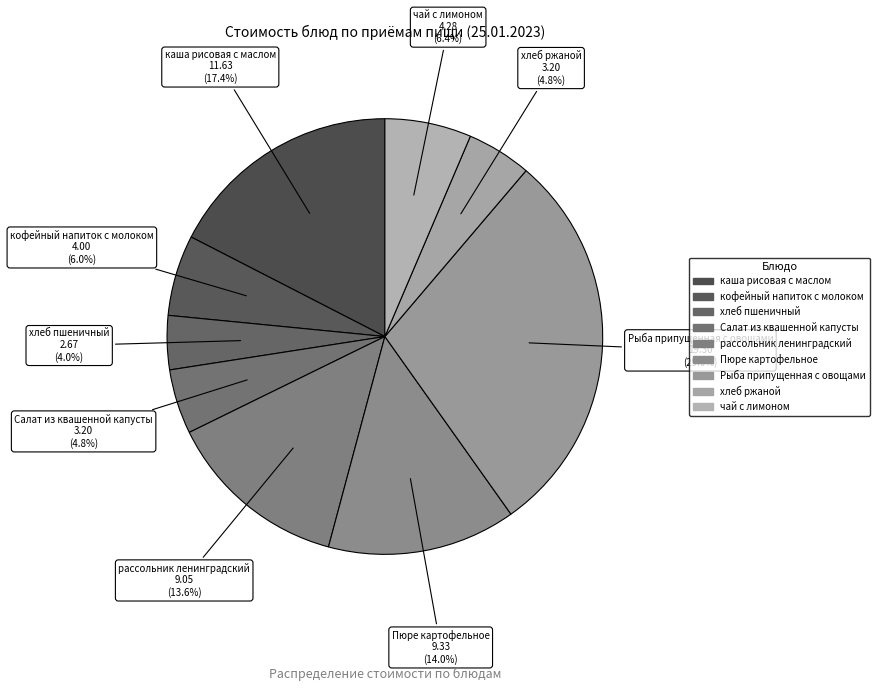

Between Пюре картофельное and хлеб ржаной, which is larger?

Пюре картофельное